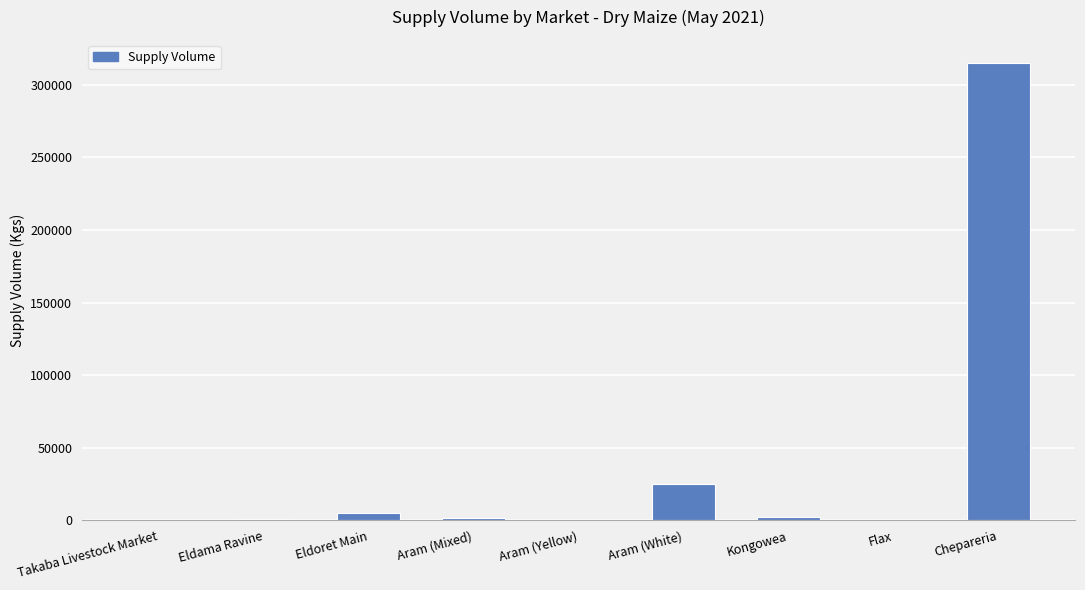

At which category does the chart reach its peak across all series?

Chepareria